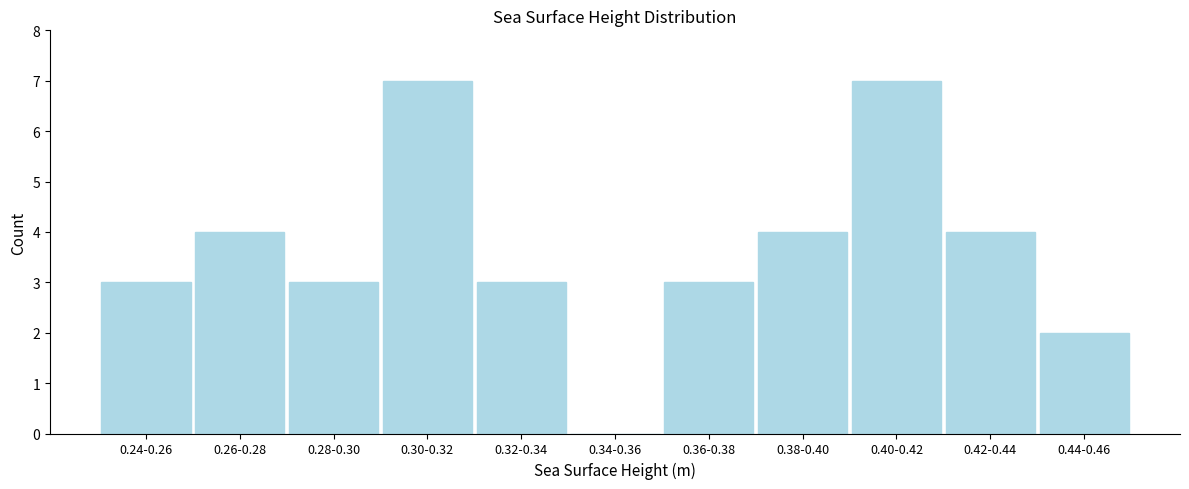

Reading right to left, transcribe all the data shown in this chart.

0.44-0.46=2	0.42-0.44=4	0.40-0.42=7	0.38-0.40=4	0.36-0.38=3	0.34-0.36=0	0.32-0.34=3	0.30-0.32=7	0.28-0.30=3	0.26-0.28=4	0.24-0.26=3